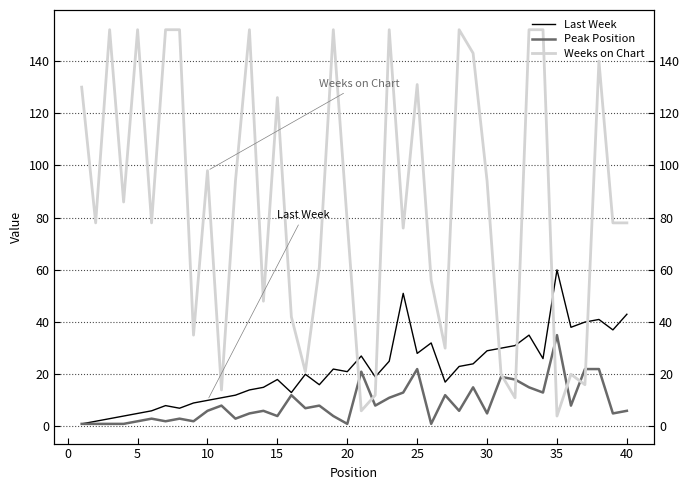

What is the average value of the Weeks on Chart series?

86